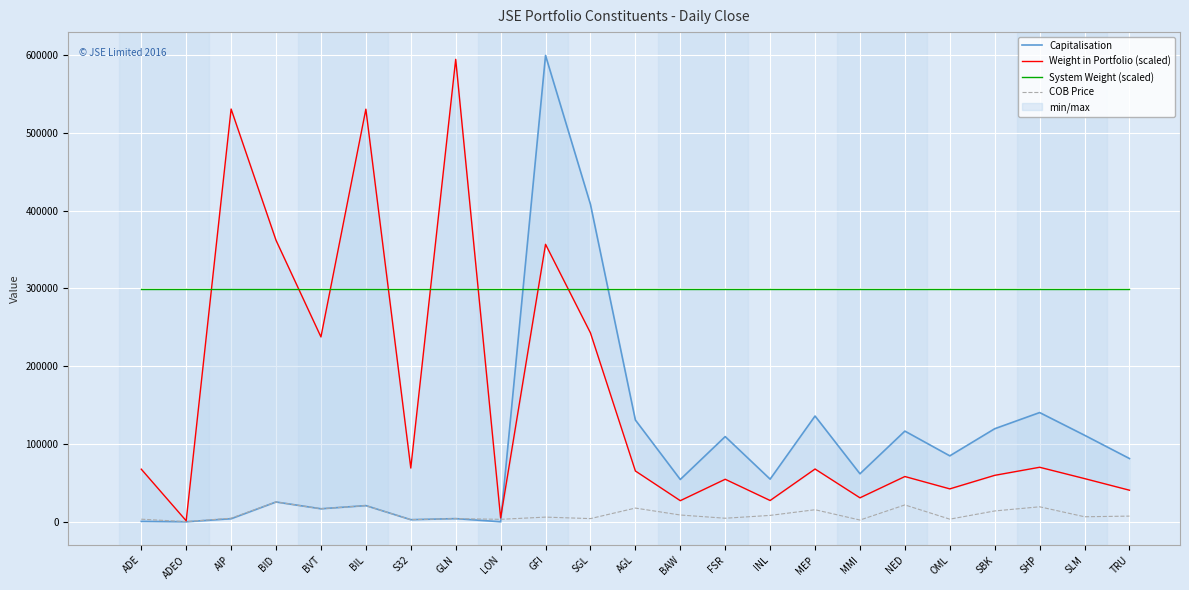

Is the value of Capitalisation at NED greater than the value of System Weight (scaled) at AGL?

No